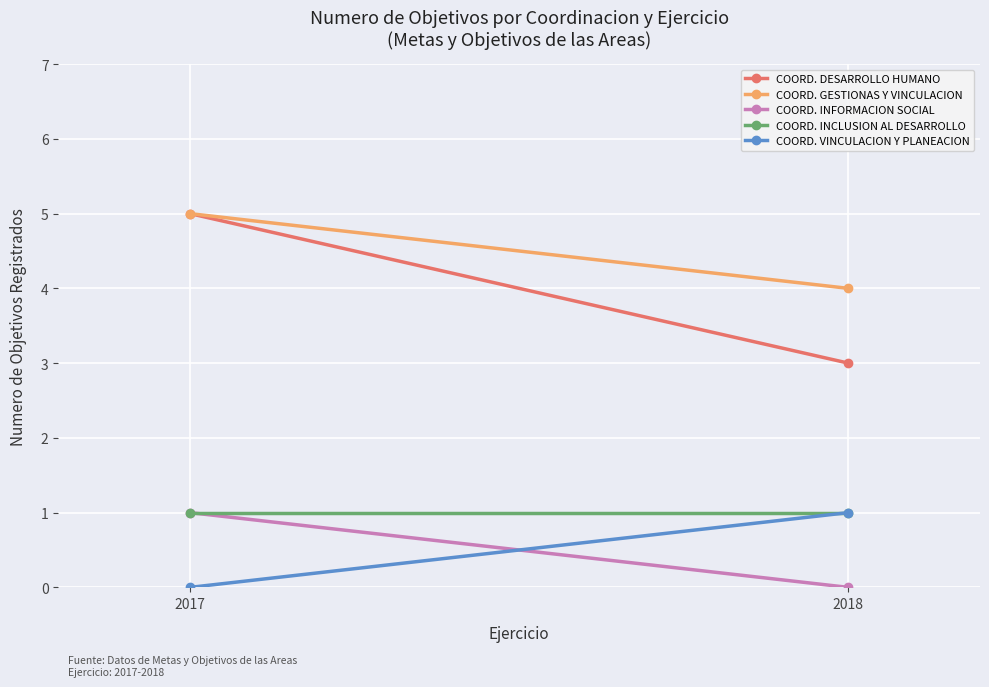

At how many categories does at least one series exceed 0?

2